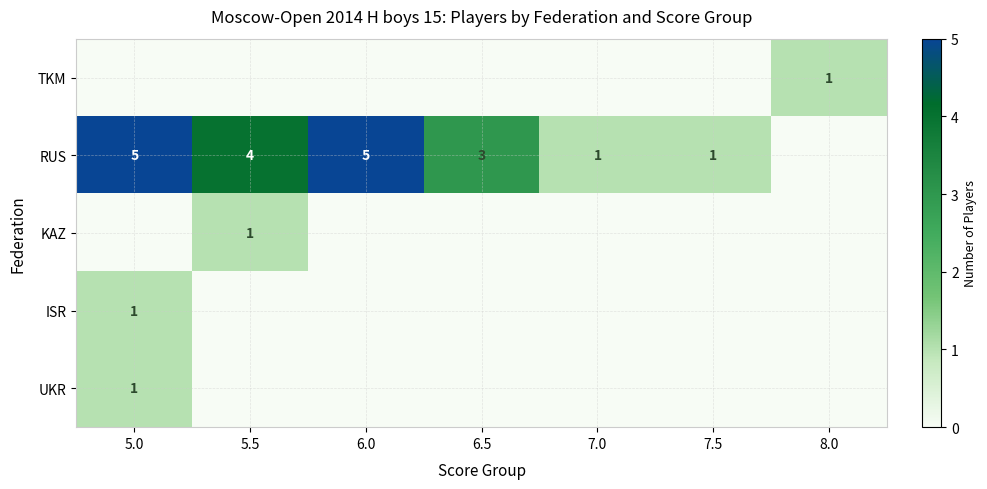

The value of ISR at 5.0 is 1. True or false?

True